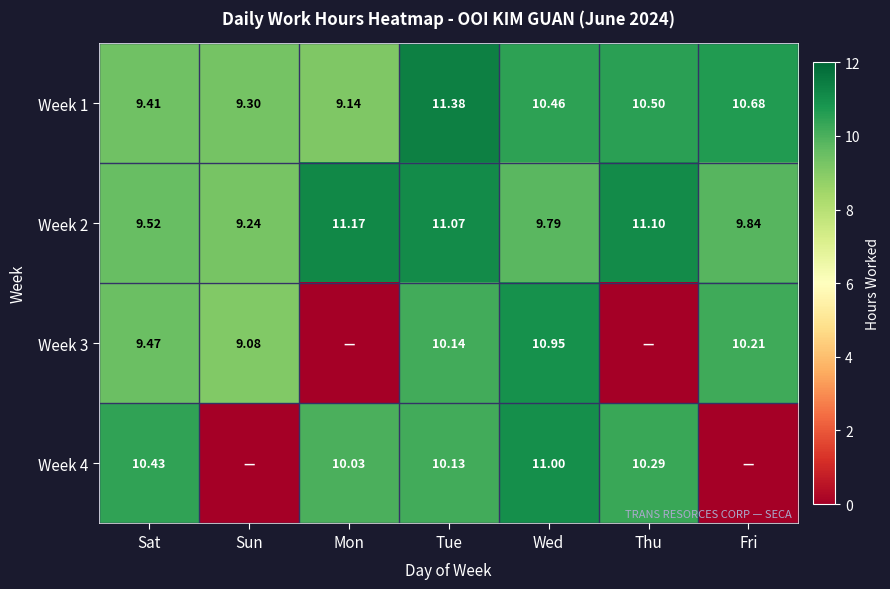

The value of Week 2 at Sun is 5.3. True or false?

False